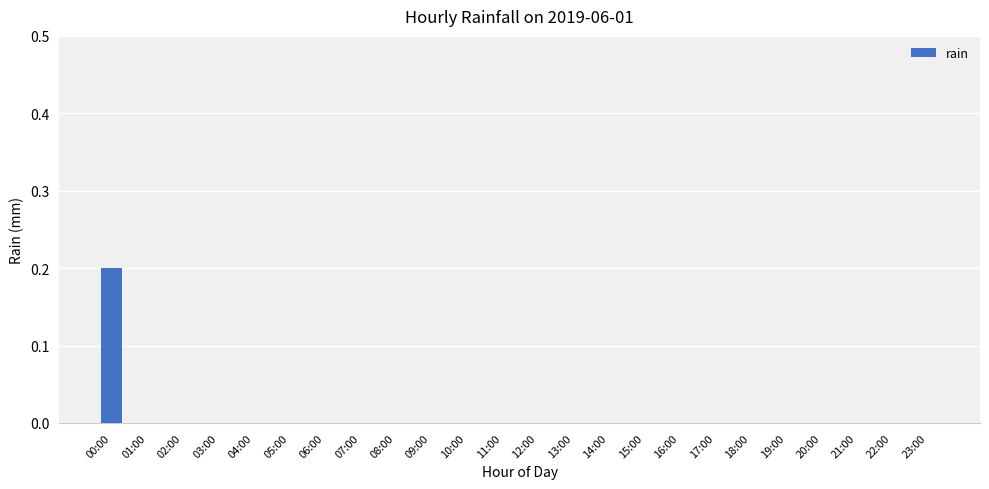

True or false: the data shows 0.0 at 19:00.

True